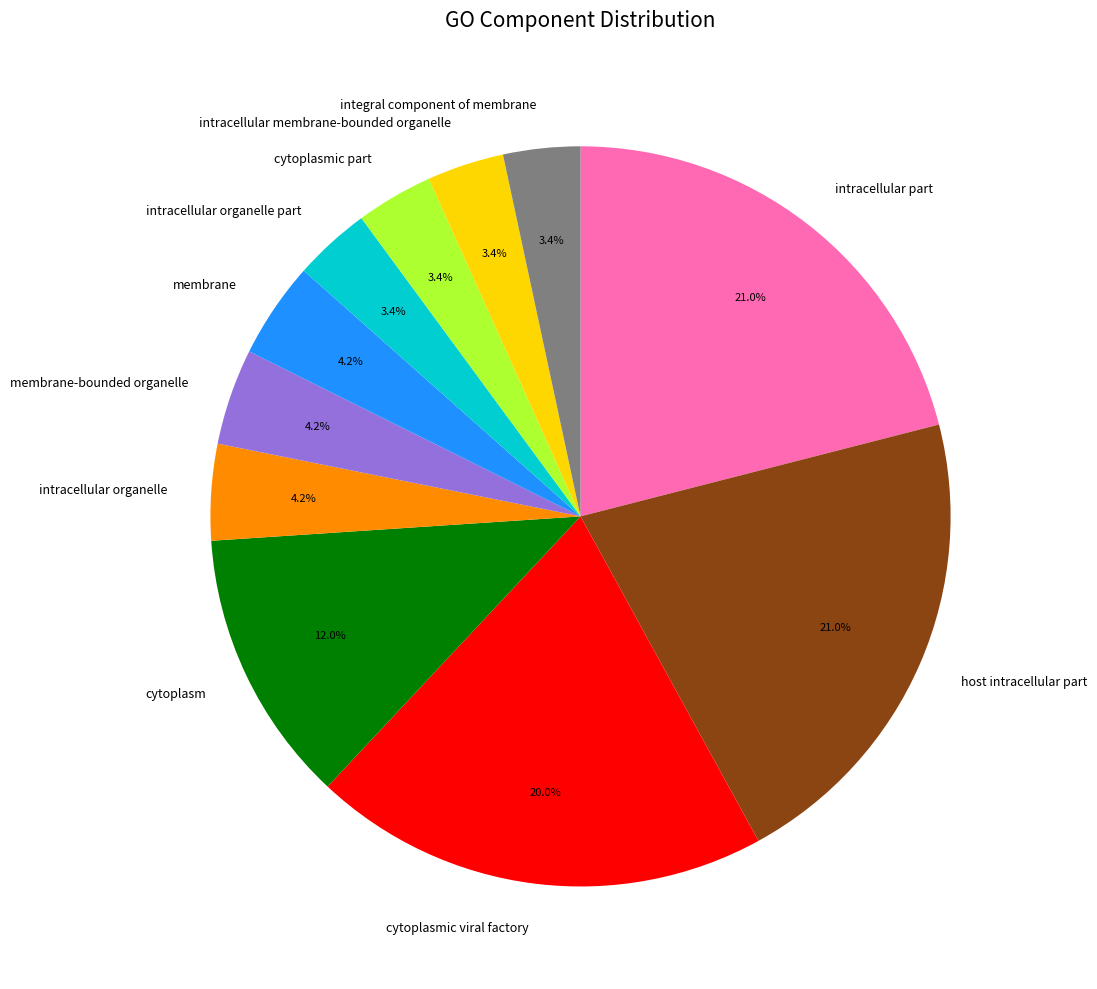

Do integral component of membrane and intracellular membrane-bounded organelle together represent more than half of the pie?

No